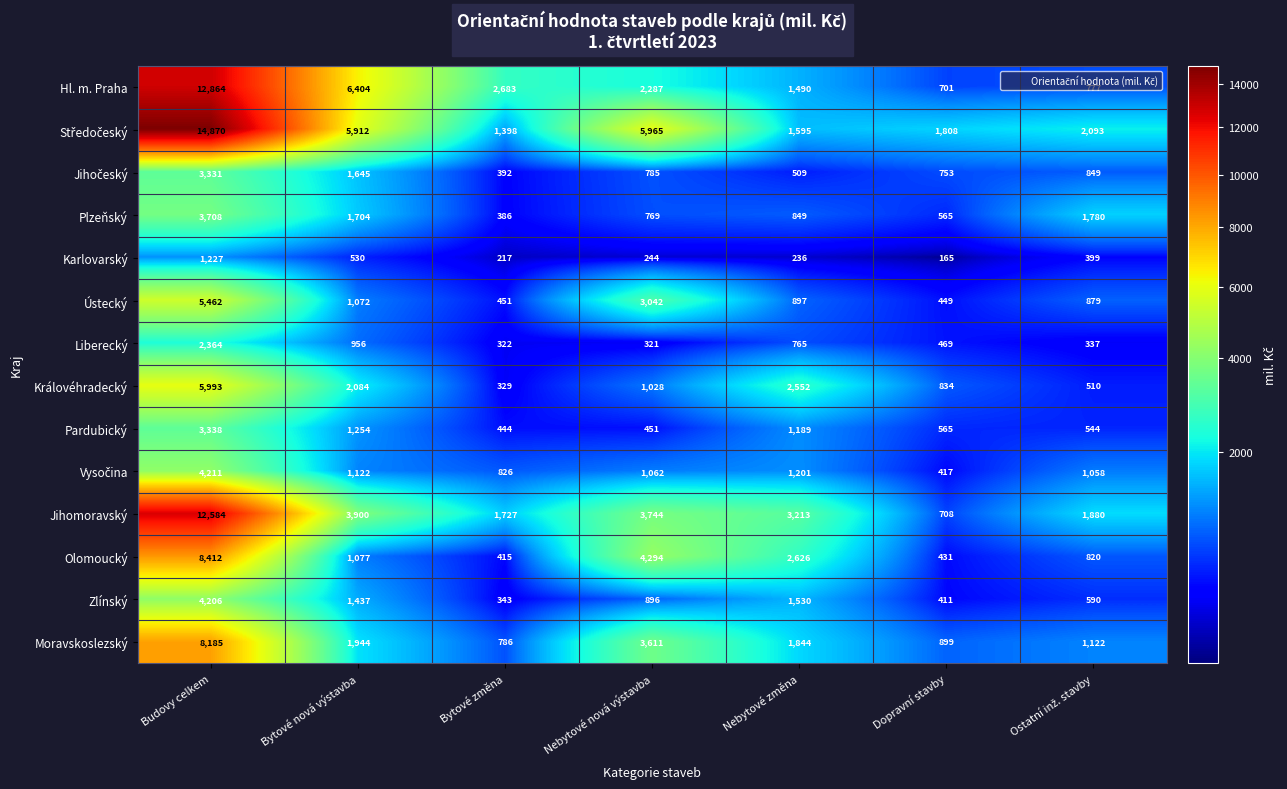

Is the value of Pardubický at Nebytové změna greater than the value of Moravskoslezský at Budovy celkem?

No